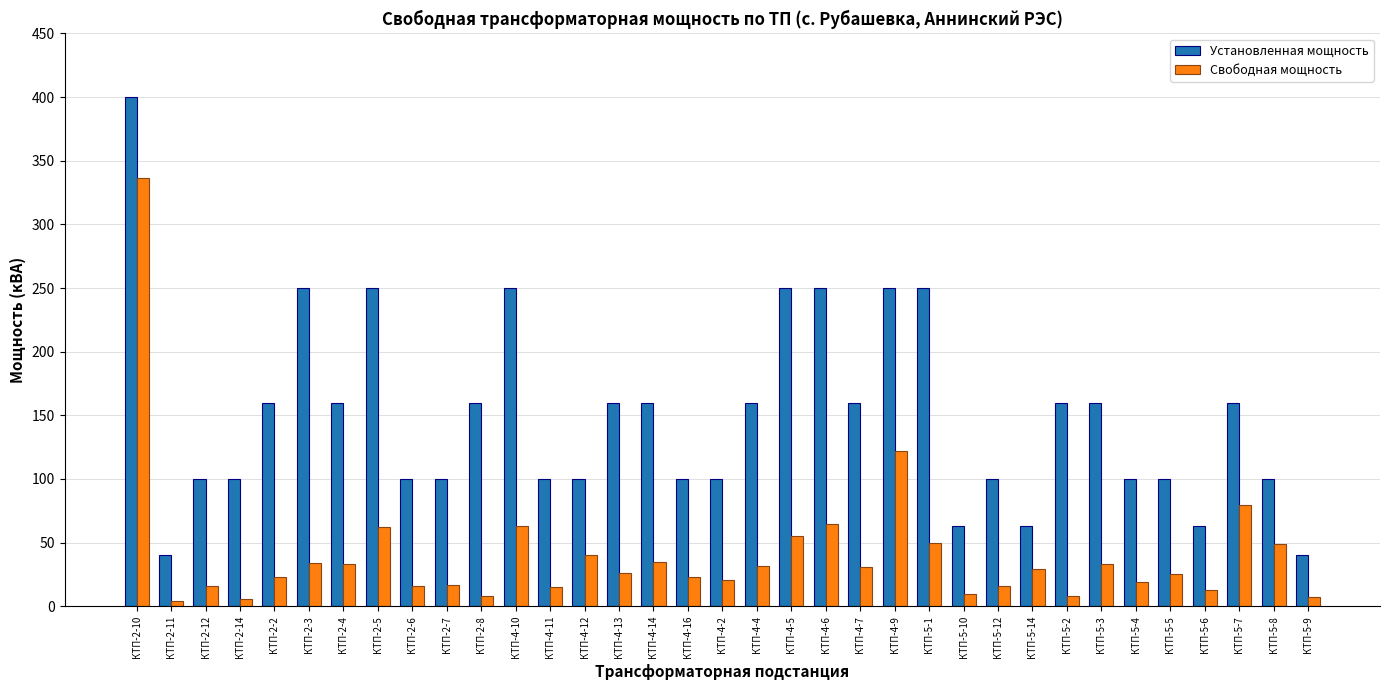

What is the average value of the Свободная мощность series?

40.6